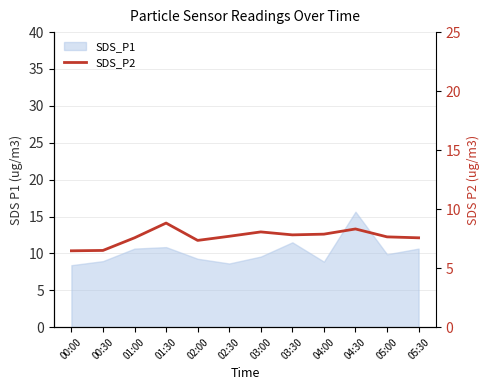

At which label is the value closest to 7?

02:00